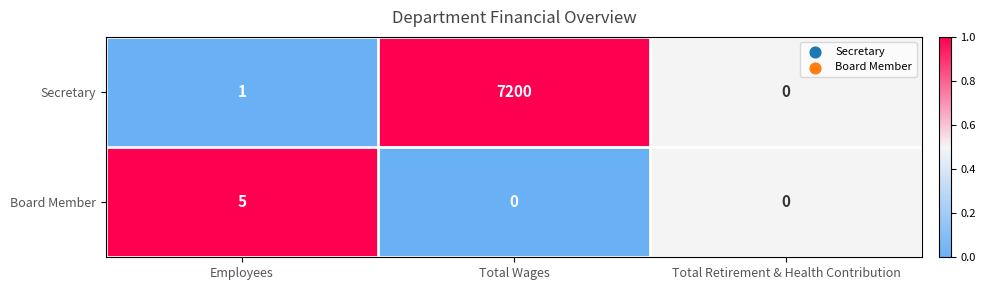

Where is Secretary nearest to the value 3600?

Employees